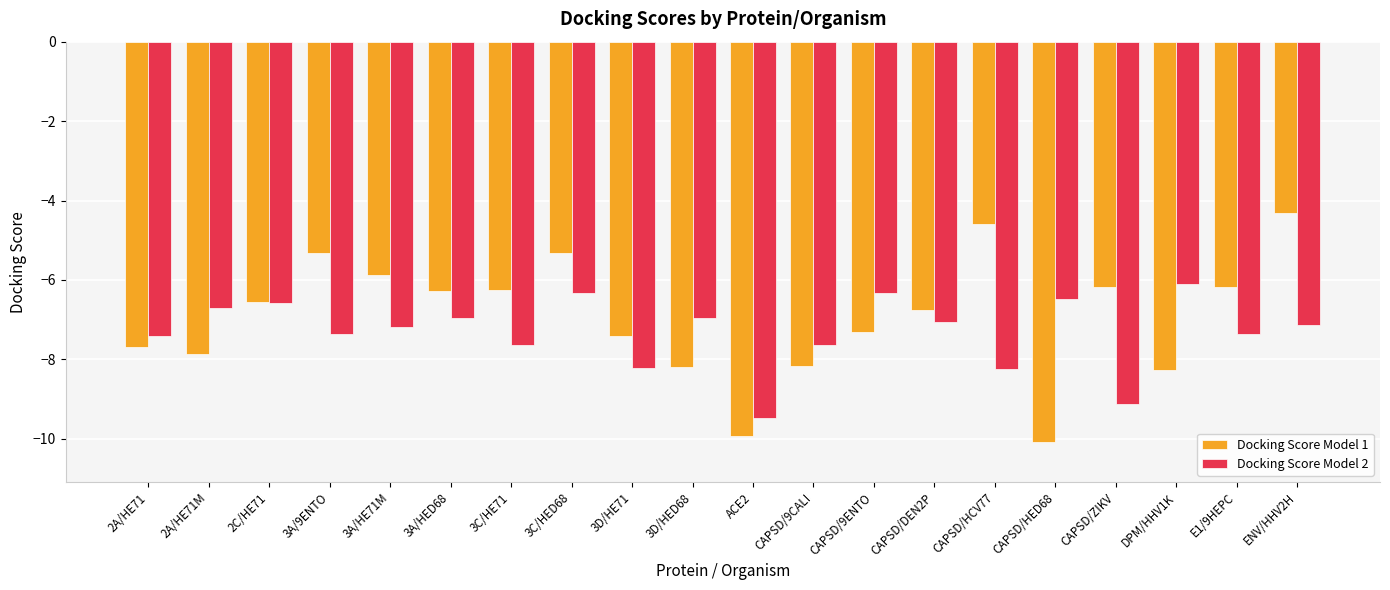

True or false: Docking Score Model 1 has a value of -6.8 at CAPSD/DEN2P.

True